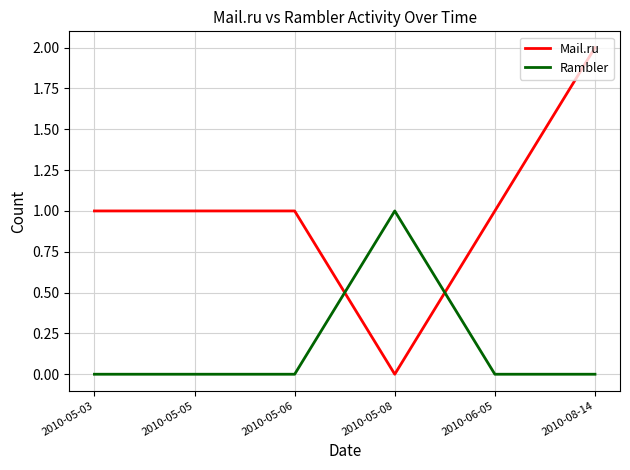

Rank the series by their maximum value, from highest to lowest.

Mail.ru, Rambler